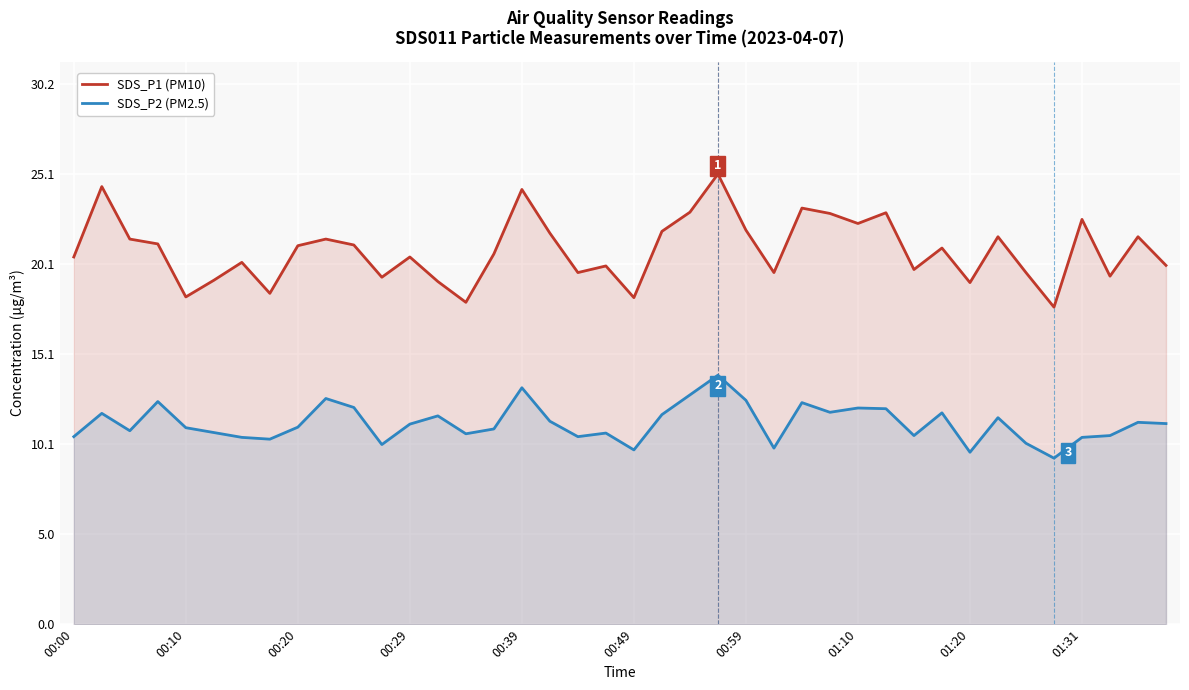

Which series has the largest total across all categories?

SDS_P1 (PM10)